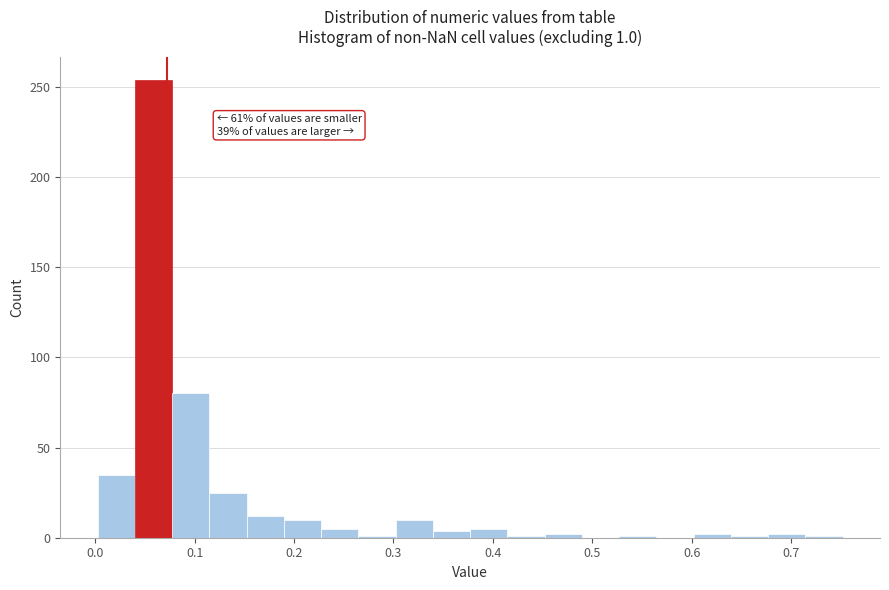

Read against the x-axis, roughly where is the centre of the tallest bar?

0.06